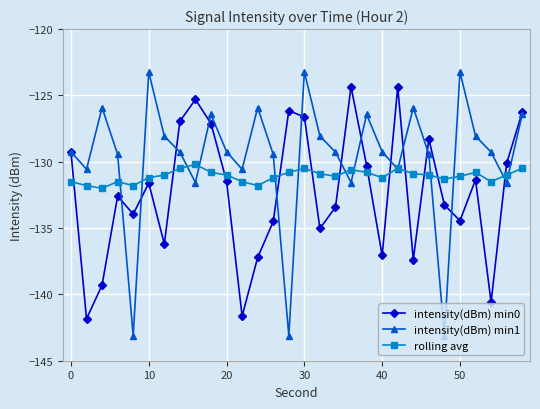

Which series has the largest range (max minus min)?

intensity(dBm) min1